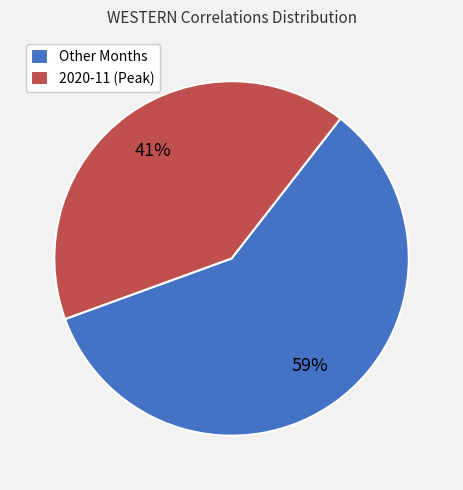

Do Other Months and 2020-11 (Peak) together represent more than half of the pie?

Yes